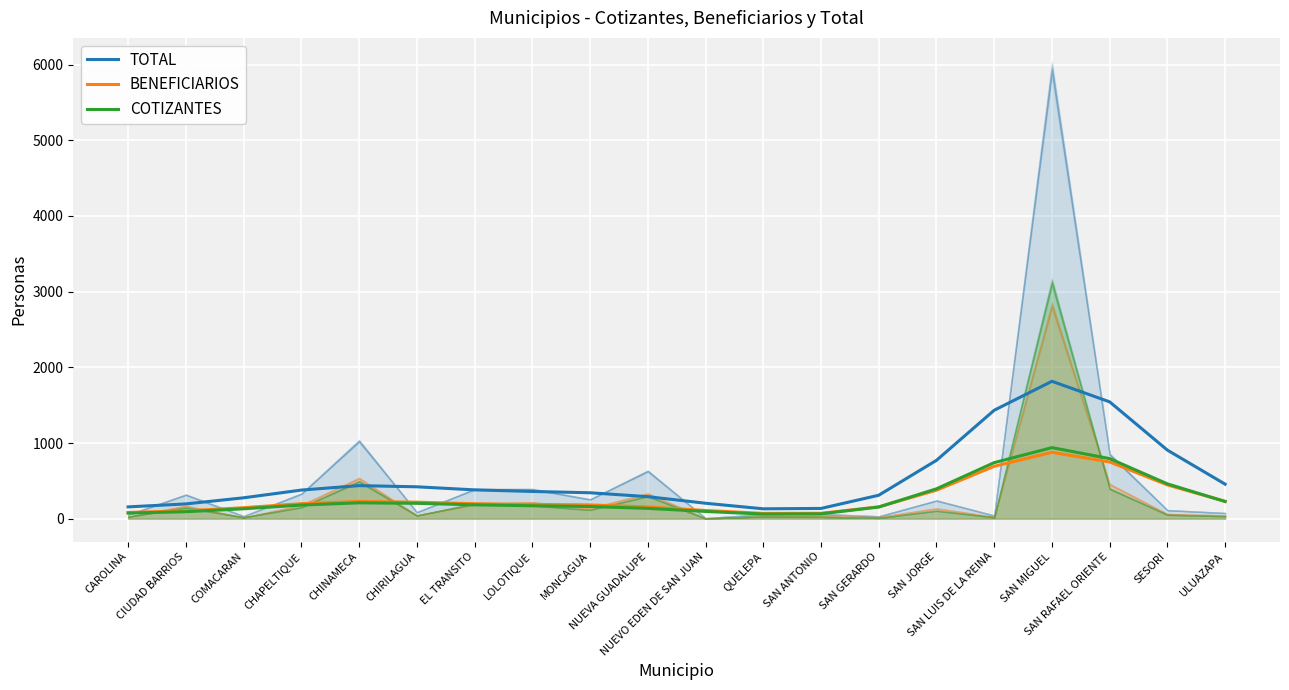

Which series has the widest spread of values?

TOTAL